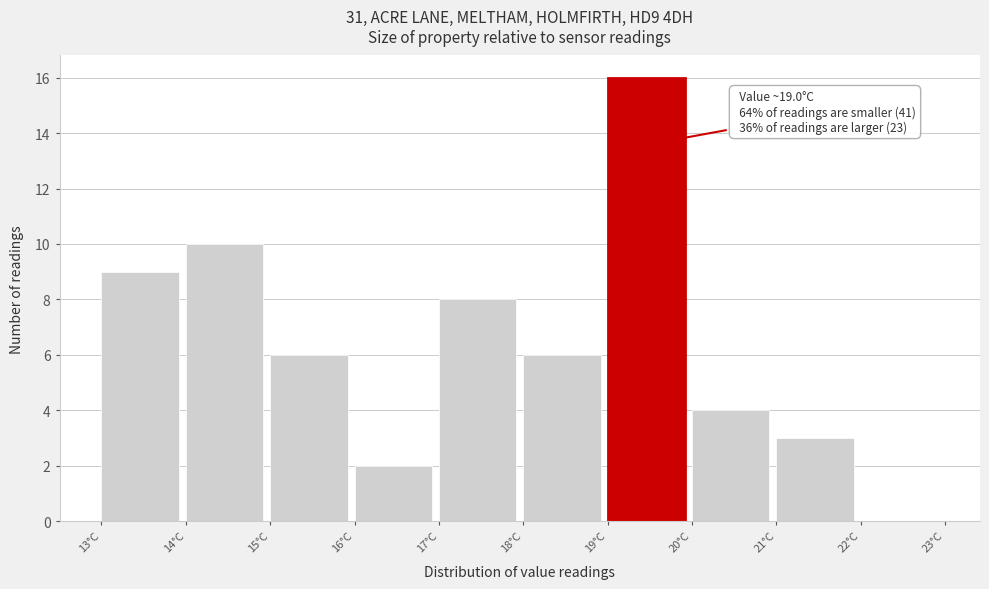

Over which range of the x-axis is the bar tallest?

19 to 20